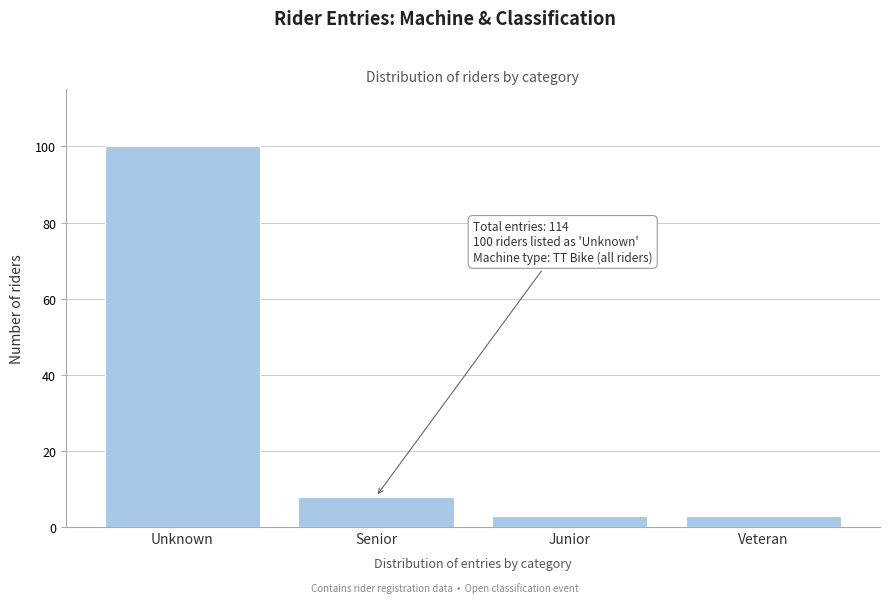

Reading right to left, what are all the values shown in this chart?

3	3	8	100